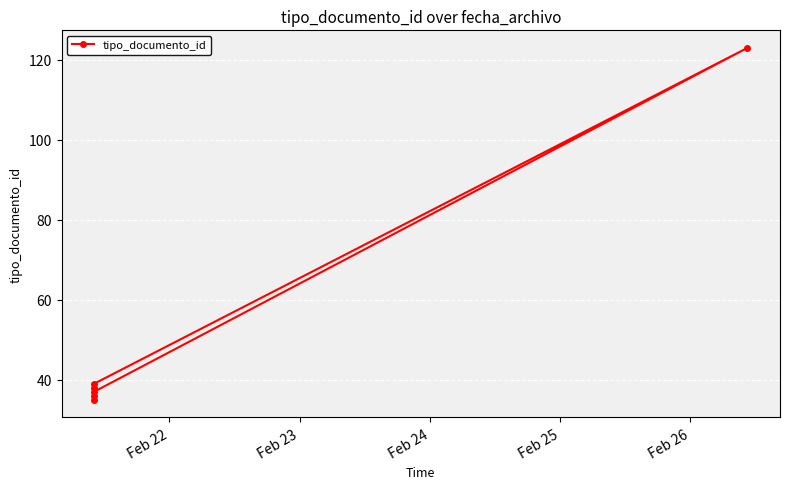

How many lines are shown in the chart?

1